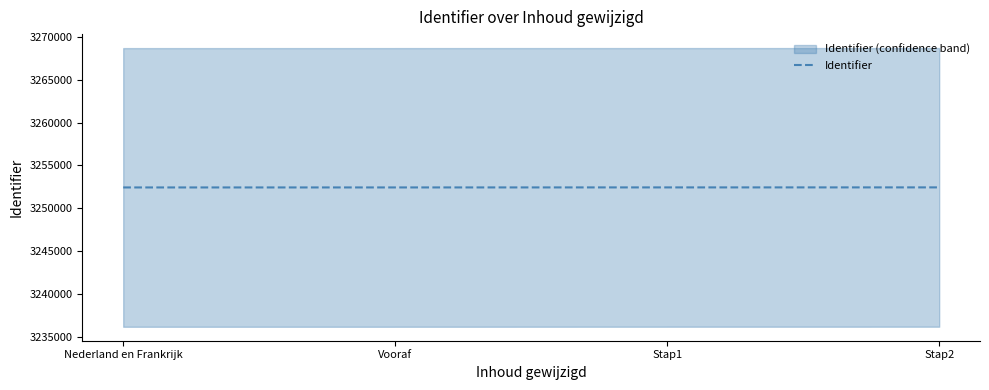

Where does the data first go above 3252442?

Stap2